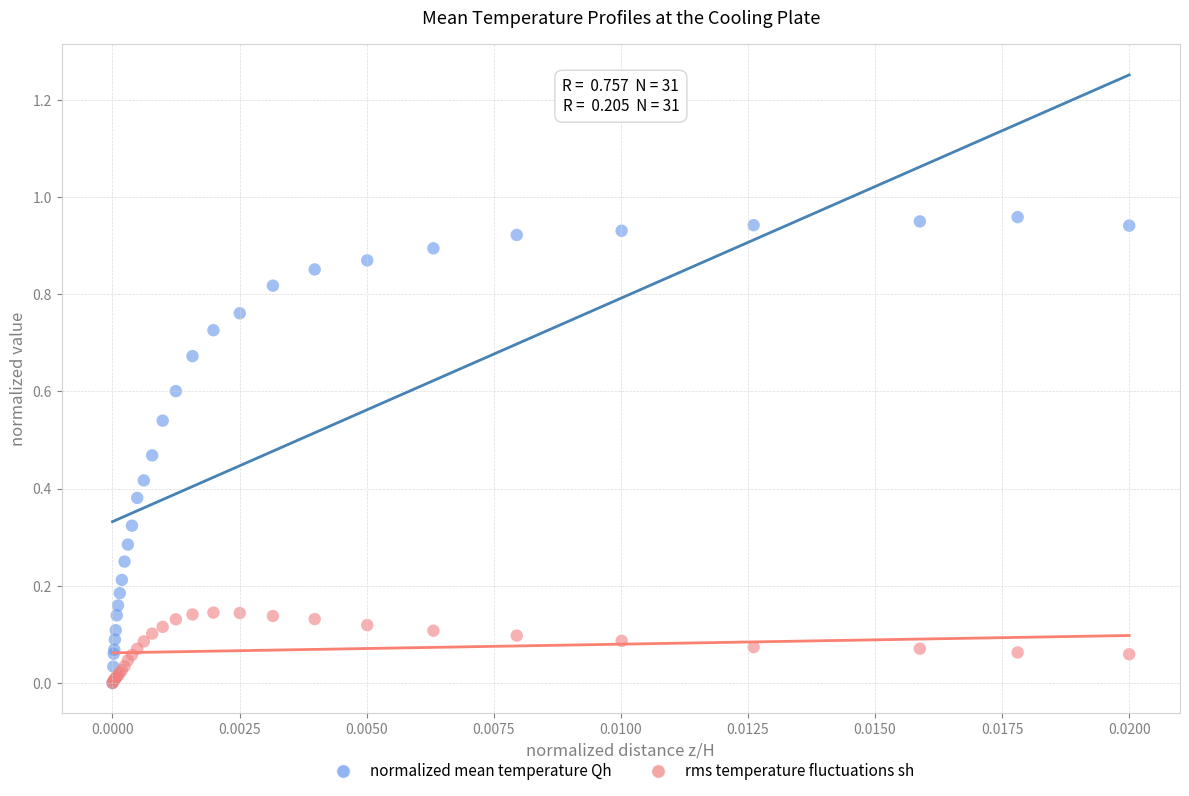

Which series reaches the maximum Y coordinate?

normalized mean temperature Qh